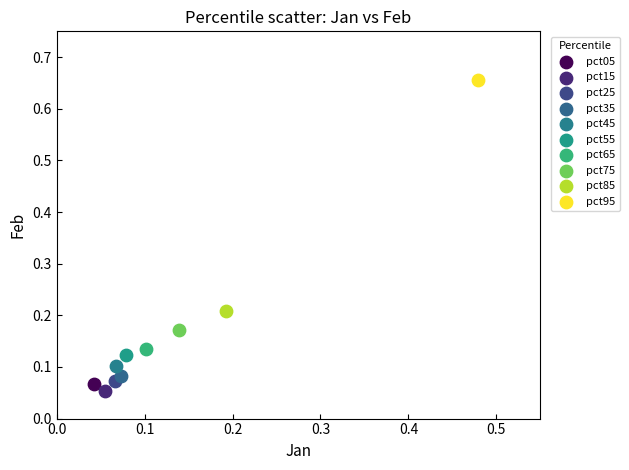

What are all the series names shown in the legend?

pct05, pct15, pct25, pct35, pct45, pct55, pct65, pct75, pct85, pct95